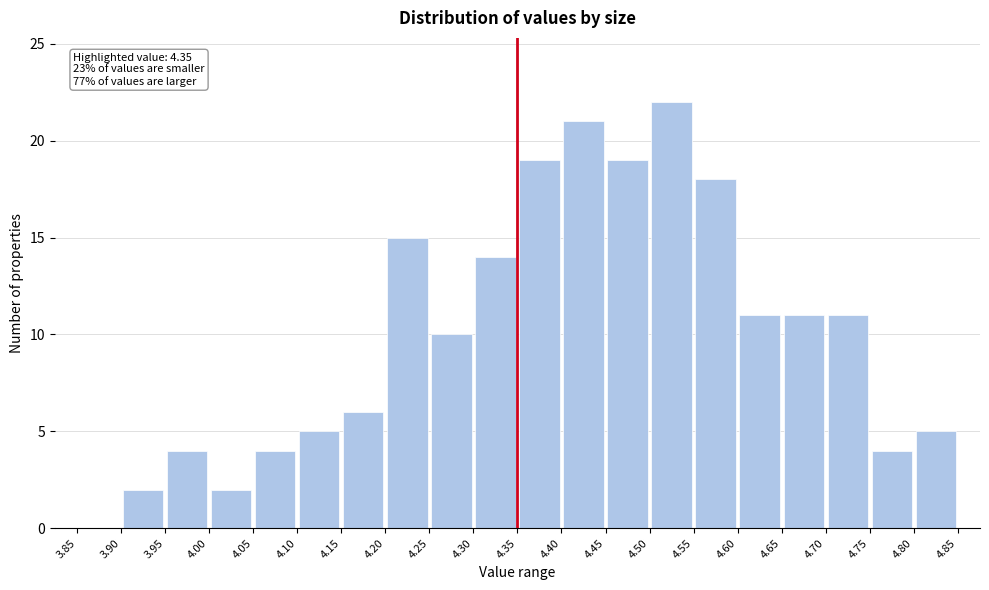

Over which range of the x-axis is the bar tallest?

4.50 to 4.55